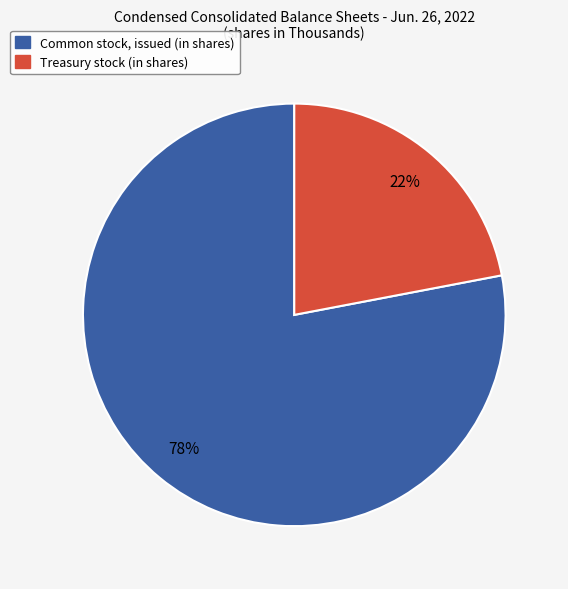

Combined, do Common stock, issued (in shares) and Treasury stock (in shares) account for over 50%?

Yes